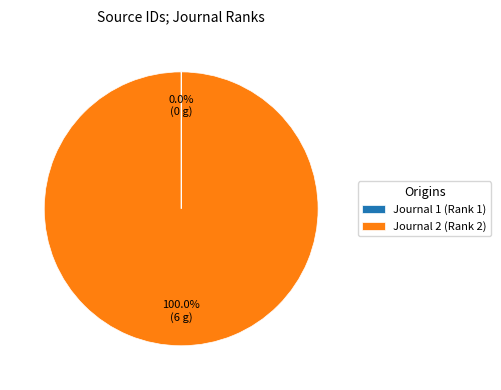

Which slice represents more than half of the pie?

Journal 2 (Rank 2)